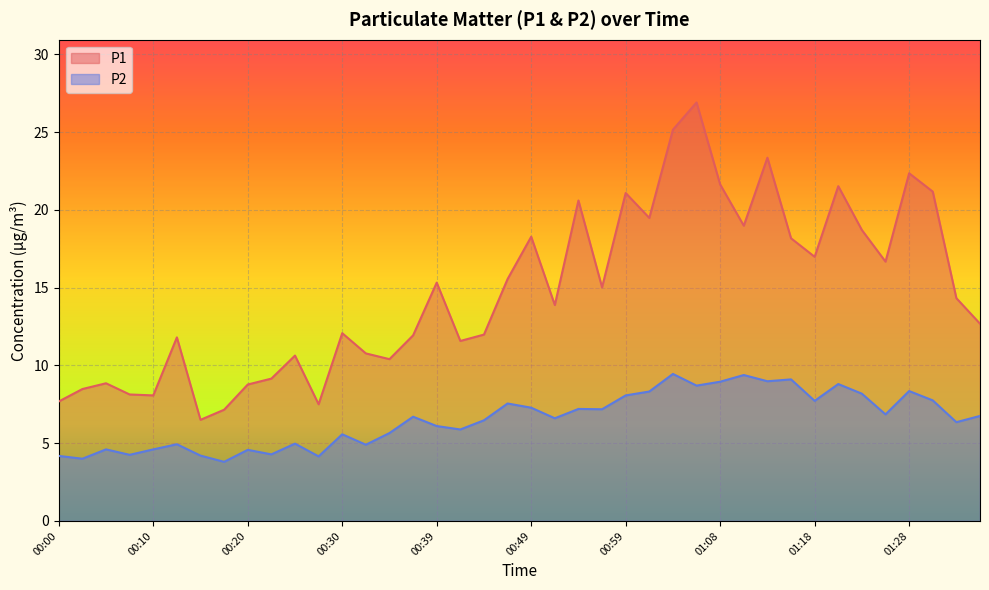

What is the difference between the maximum and second lowest values in the P2 series?

5.4